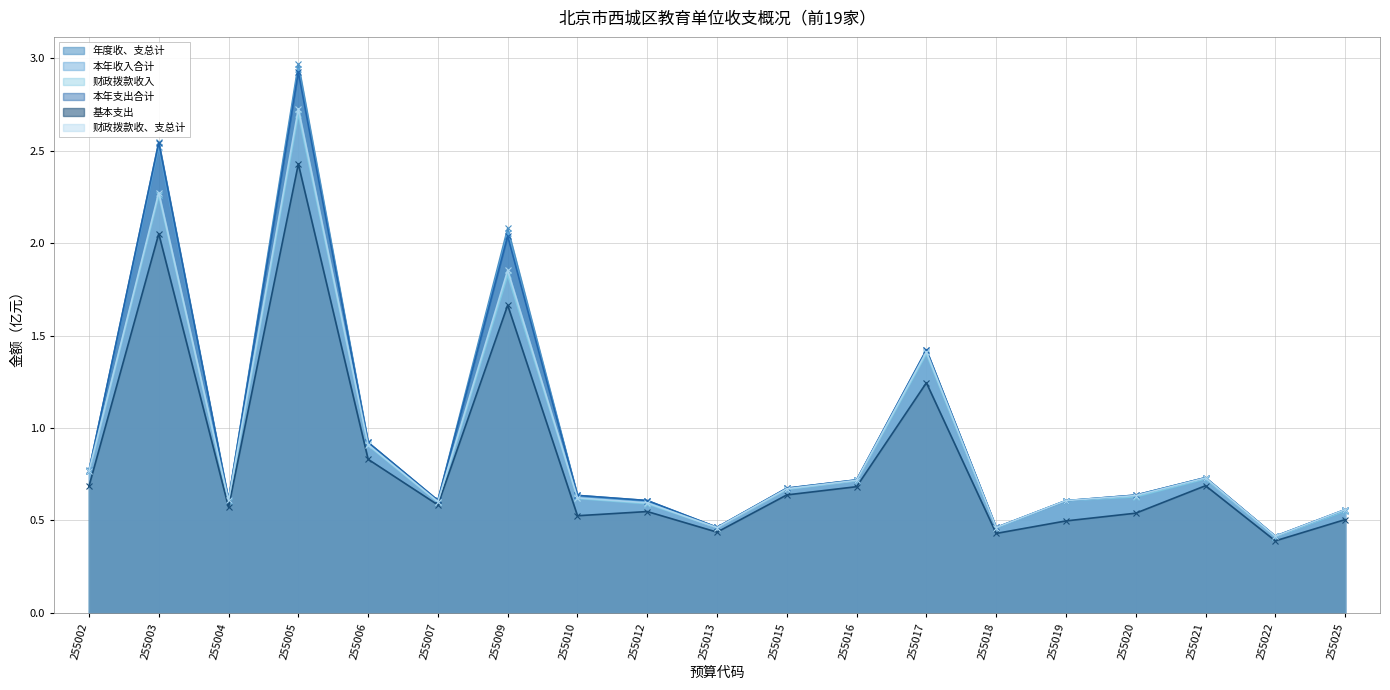

Does the chart display data point markers on the line(s)?

Yes